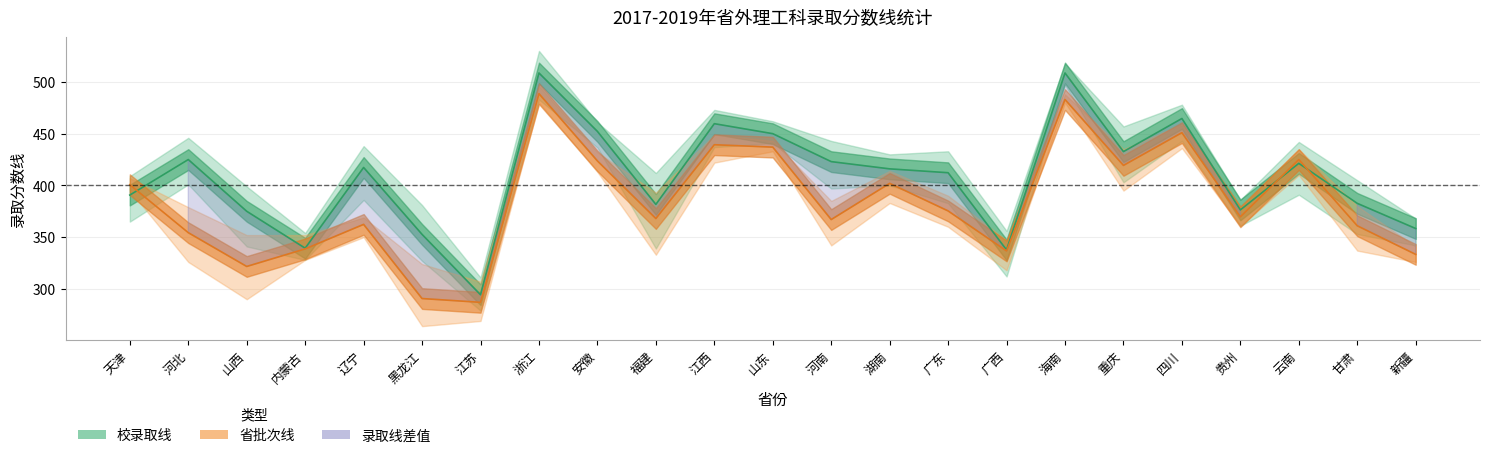

Rank the categories by 校录取线(均值) value from highest to lowest.

浙江, 海南, 四川, 江西, 安徽, 山东, 重庆, 河北, 河南, 云南, 辽宁, 湖南, 广东, 天津, 甘肃, 福建, 贵州, 山西, 新疆, 黑龙江, 内蒙古, 广西, 江苏